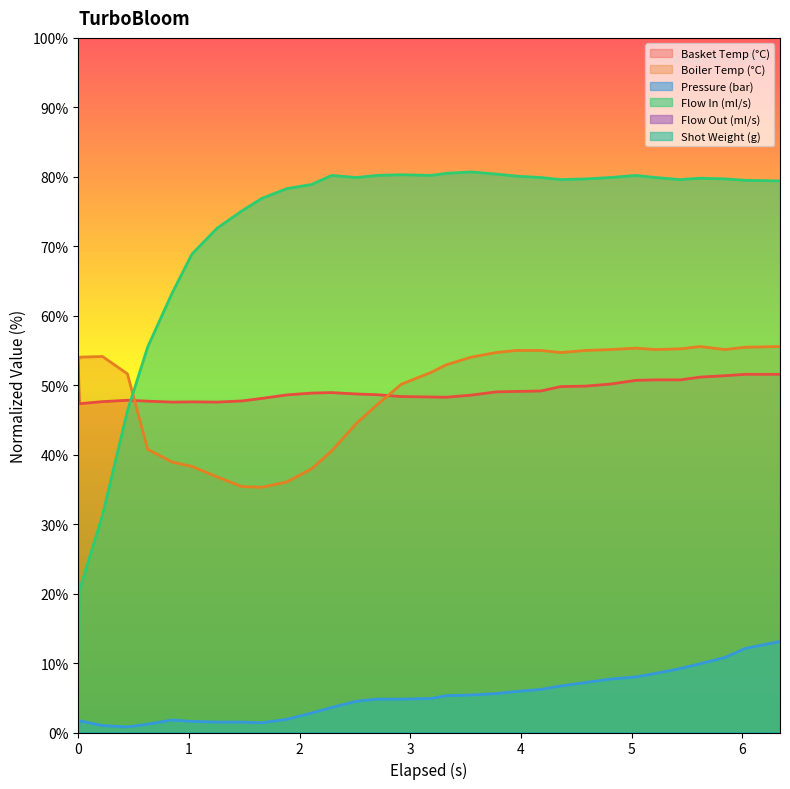

Does the chart display data point markers on the line(s)?

No